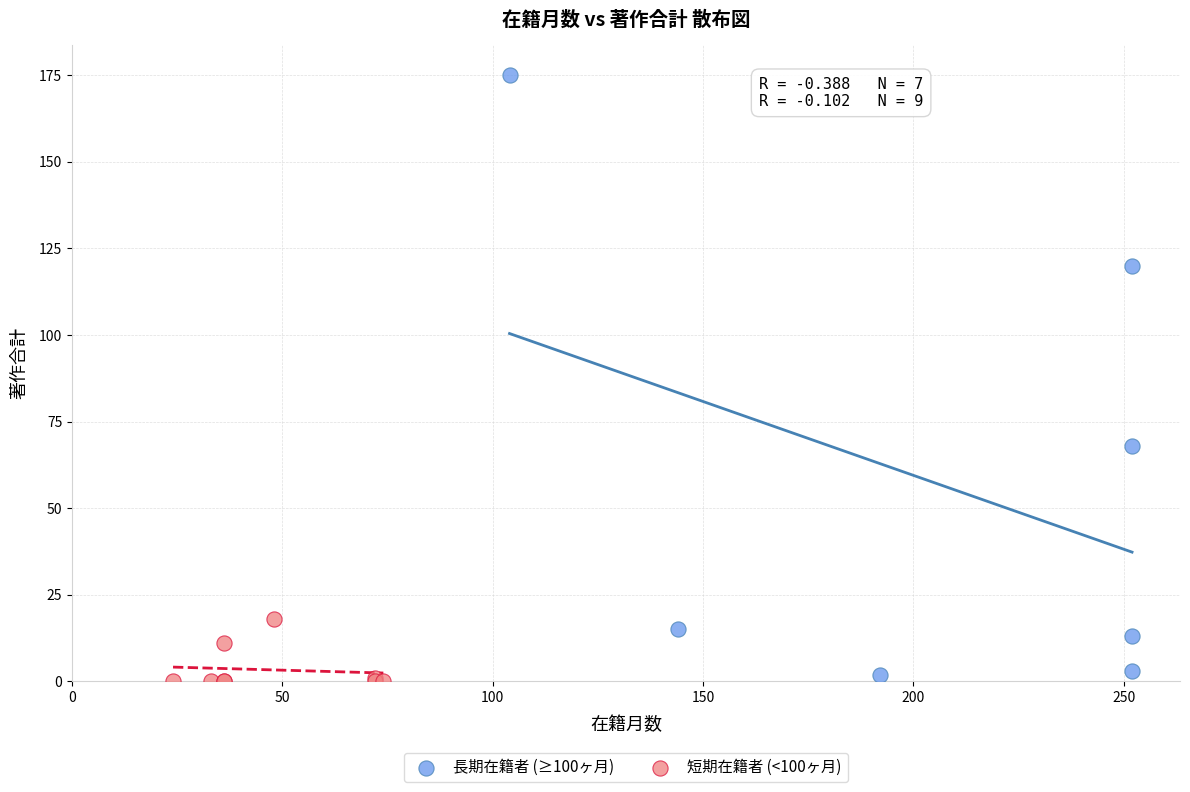

Which series contains the highest Y value?

長期在籍者 (≥100ヶ月)